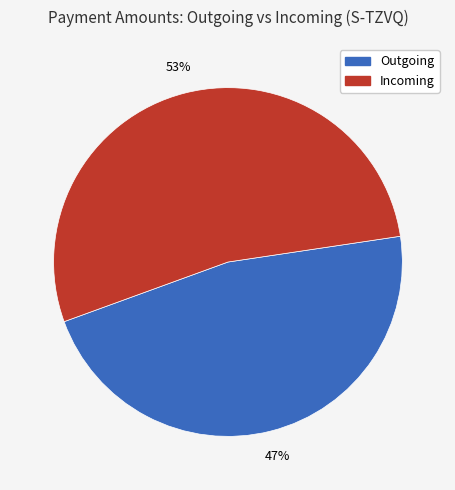

Rank the categories by value from highest to lowest.

Incoming, Outgoing